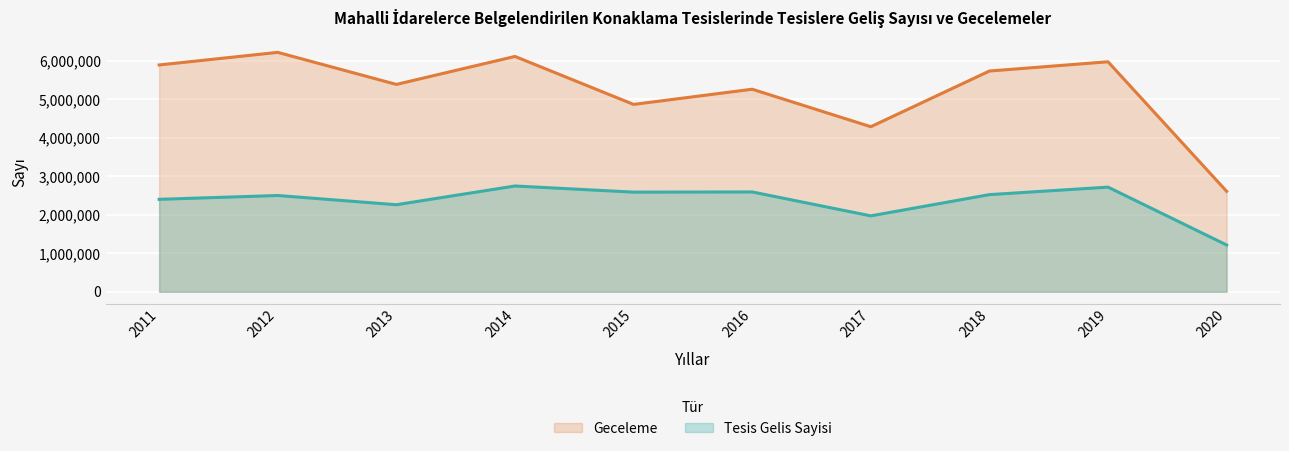

Where is the first local minimum for Tesis Gelis Sayisi?

2013